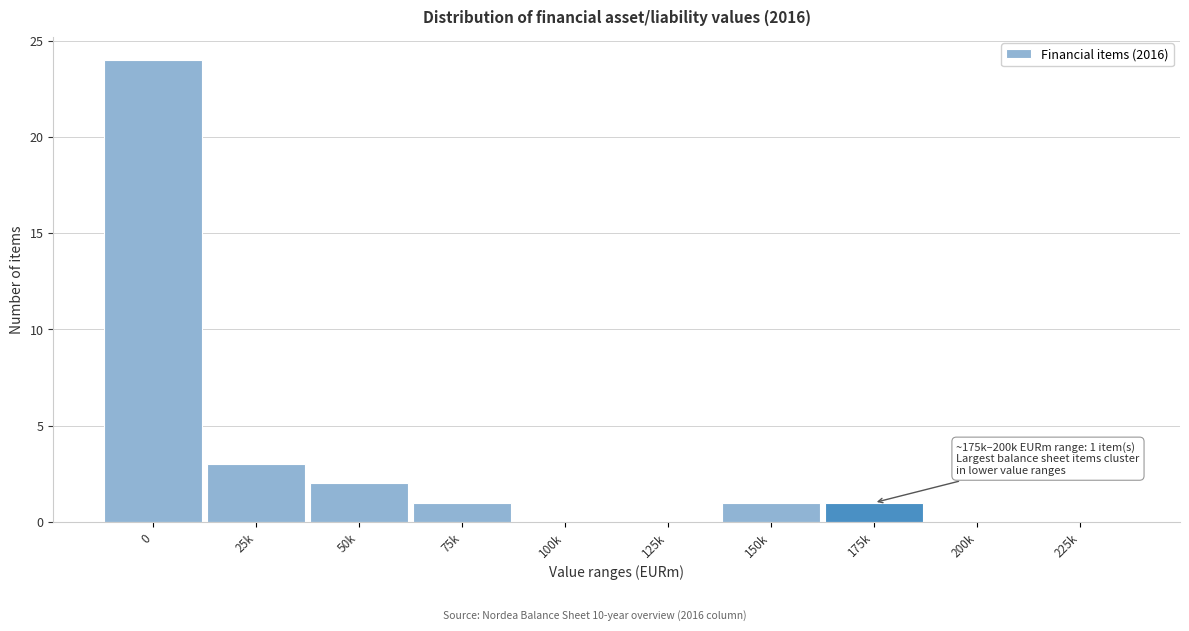

Reading right to left, extract all data points from this chart.

225k=0	200k=0	175k=1	150k=1	125k=0	100k=0	75k=1	50k=2	25k=3	0=24